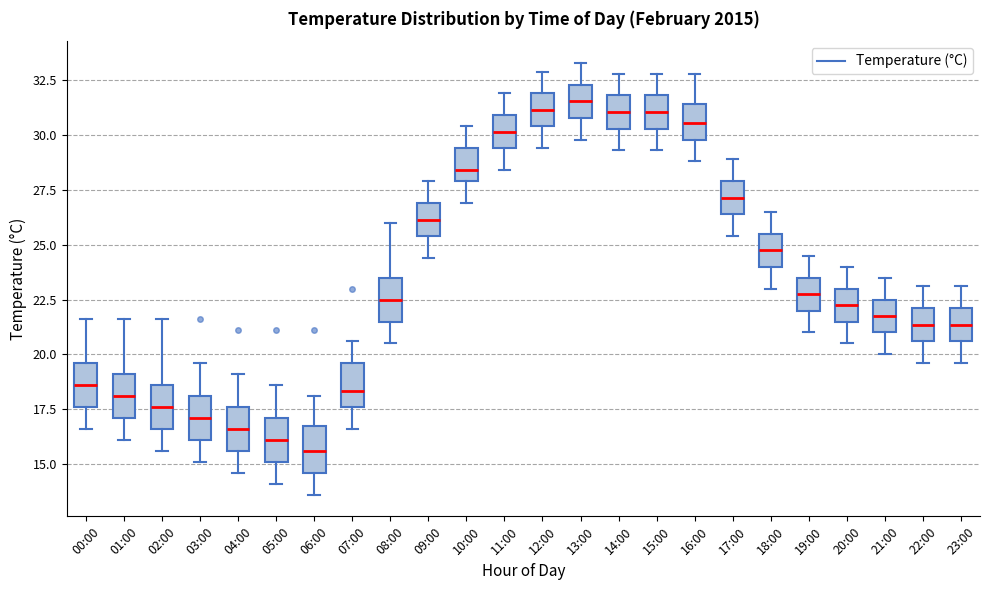

Where does the lower whisker of the box for 08:00 end on the y-axis? The values are not printed on the chart, so give them approximately, as read against the axis.

20.5